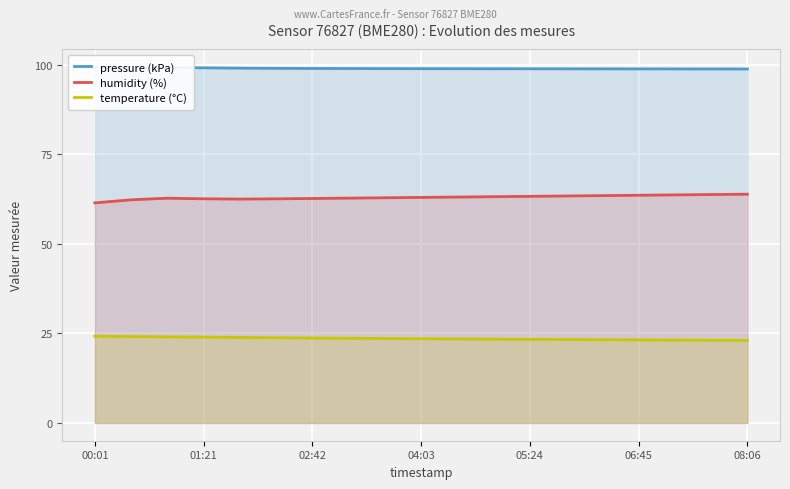

What is the average value of the temperature (°C) series?

23.6